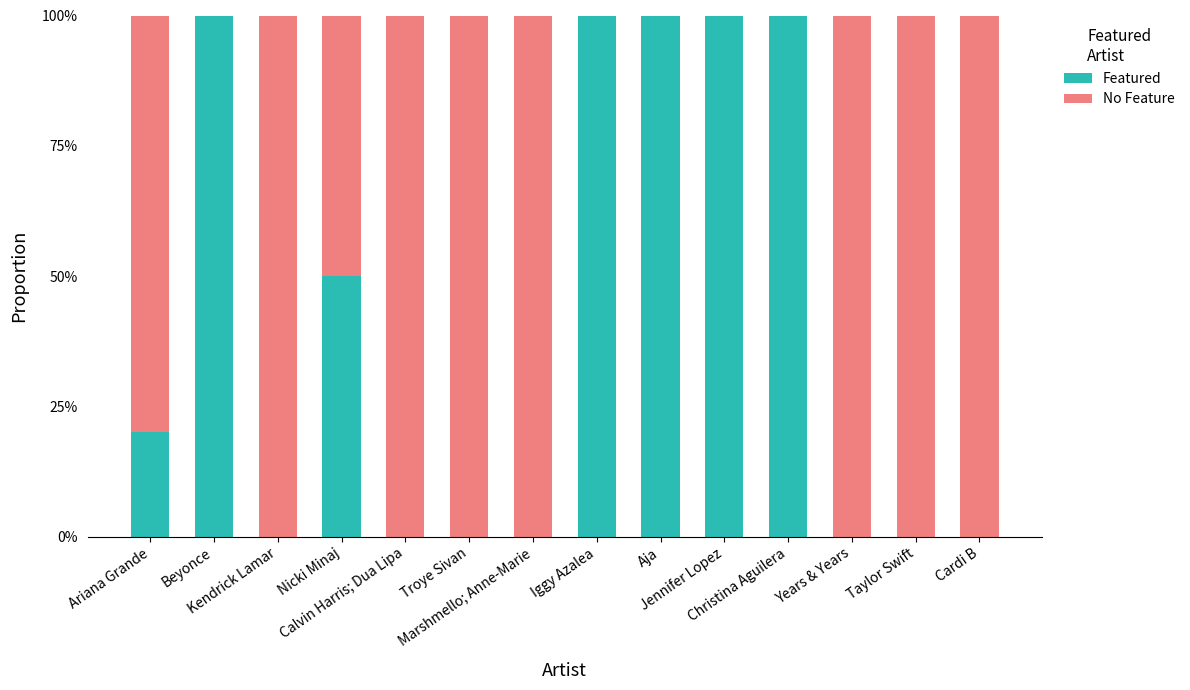

Does the chart contain stacked bars?

Yes